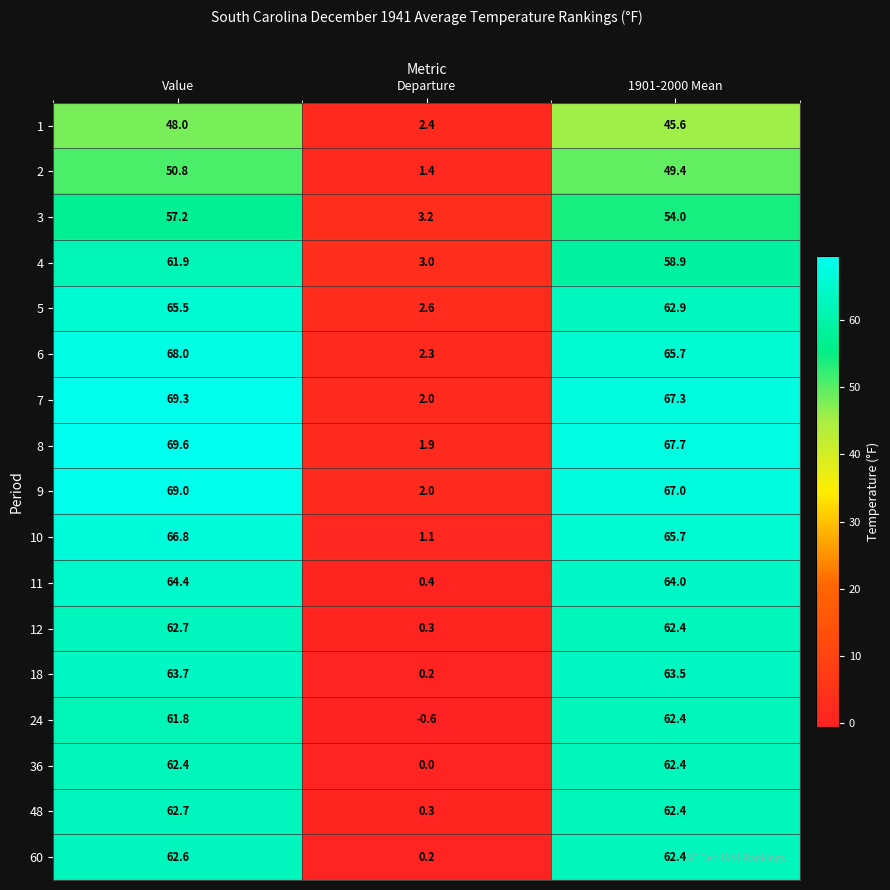

What value does the 24 series have at Departure?

-0.6